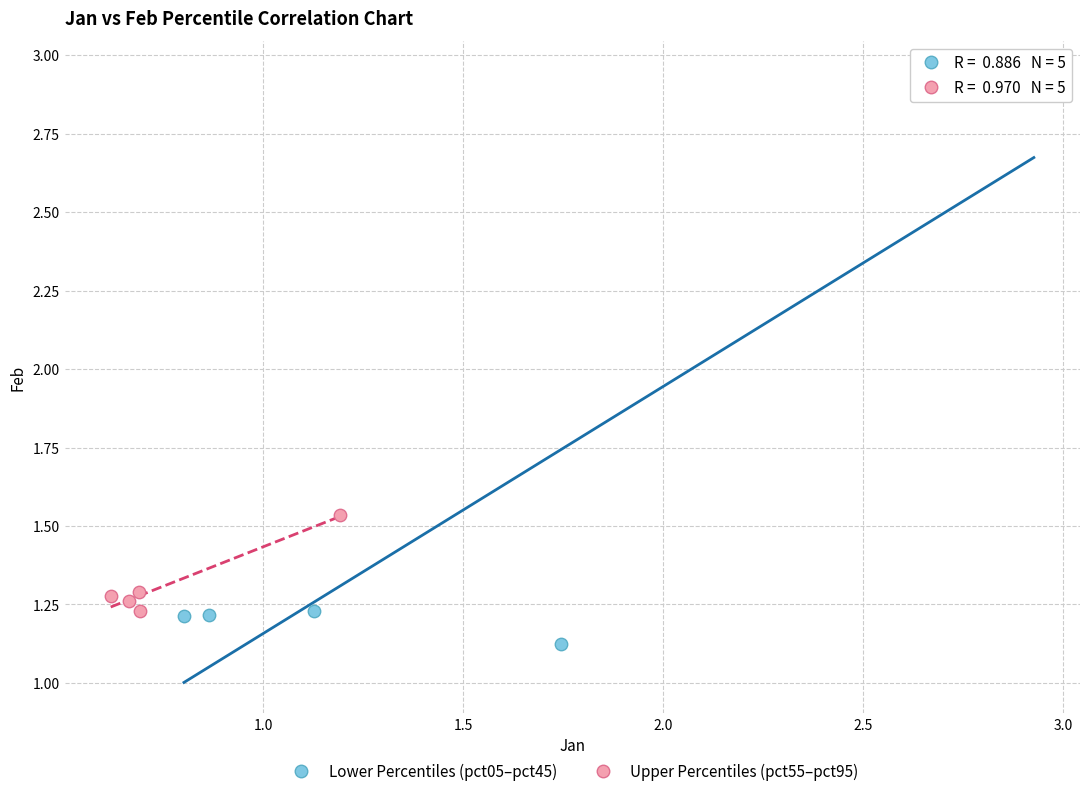

Which series has the widest spread of Y values?

Lower Percentiles (pct05–pct45)